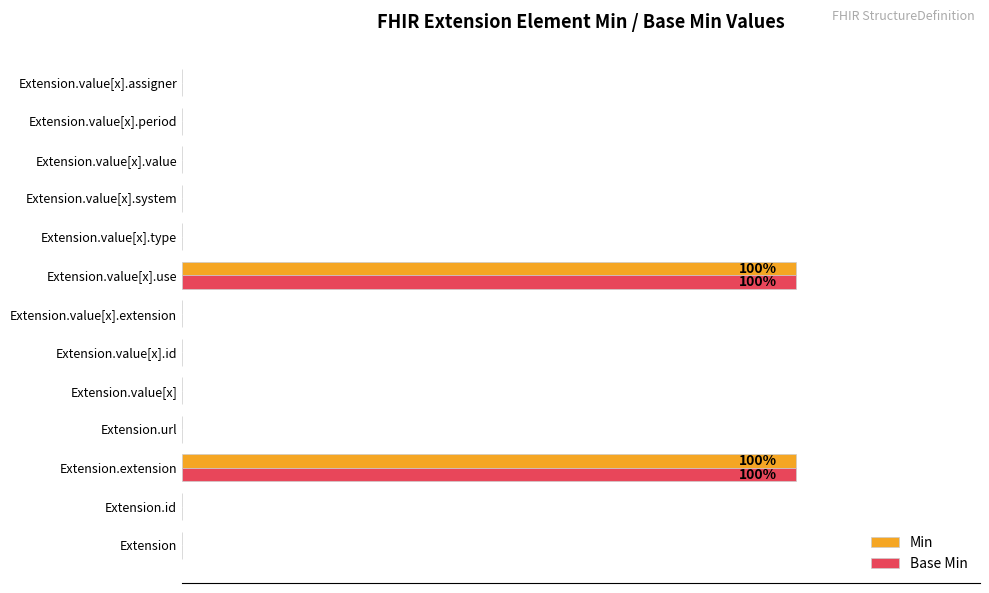

What are all the series names shown in the legend?

Min, Base Min